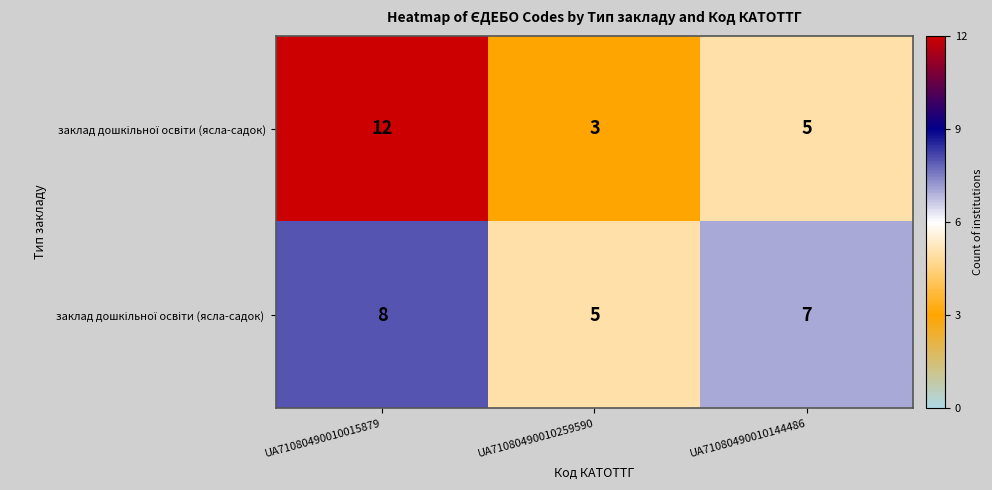

At which category does the chart reach its minimum across all series?

UA71080490010259590